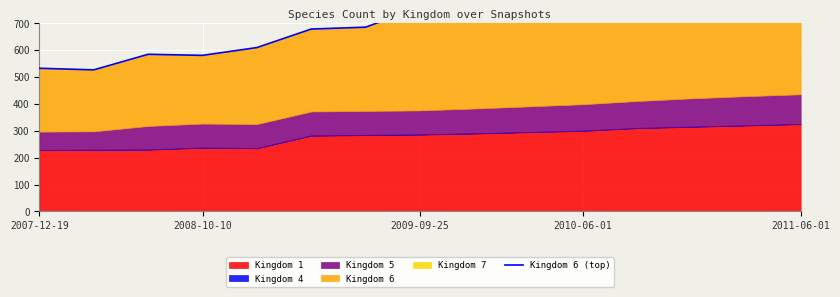

Where does the data first go above 760?

8